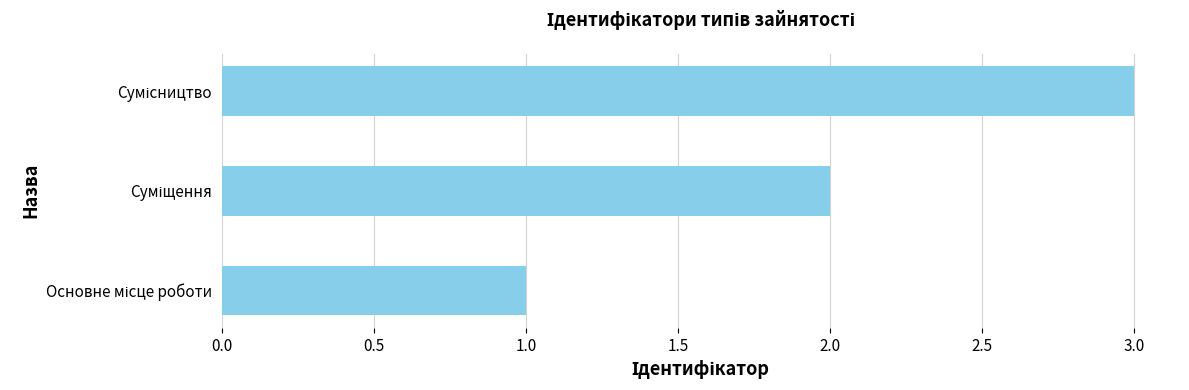

What is the greatest value displayed?

3